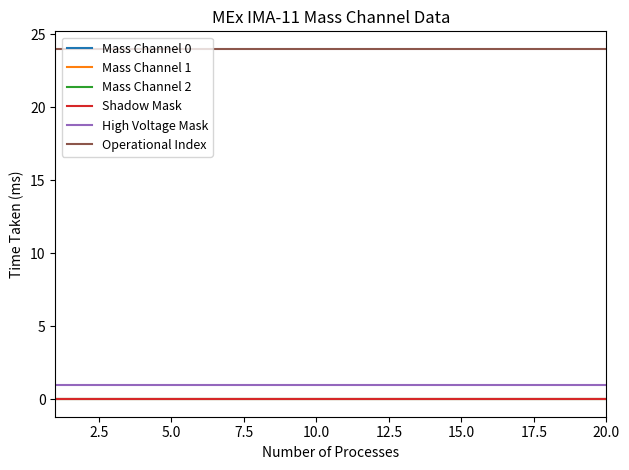

How many lines are shown in the chart?

6